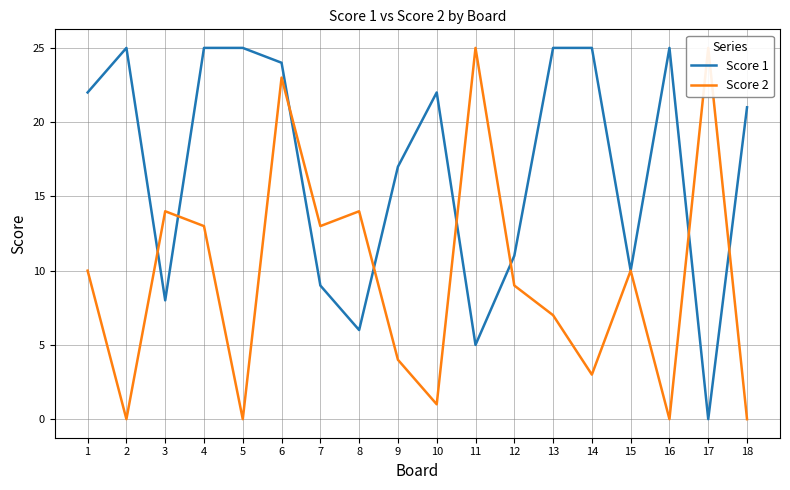

Where is the first local minimum for Score 1?

3